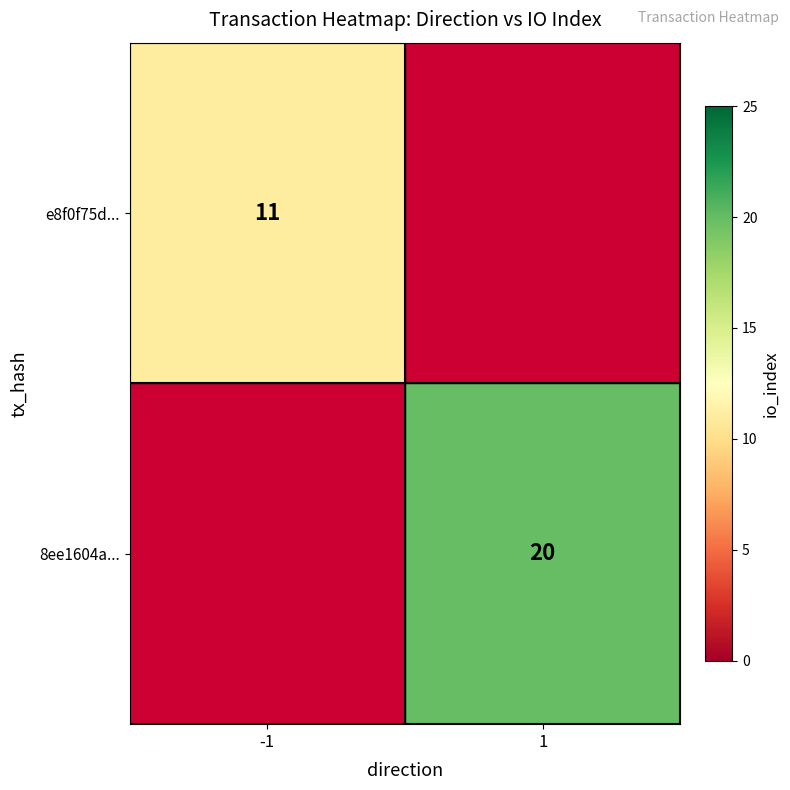

The value of e8f0f75d... at -1 is 5. True or false?

False